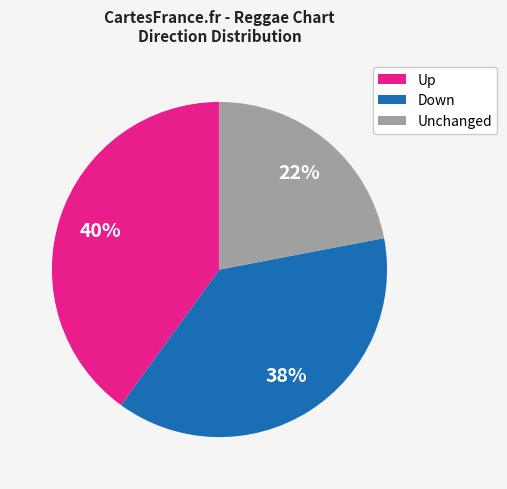

Is there any slice that represents more than half of the pie?

No